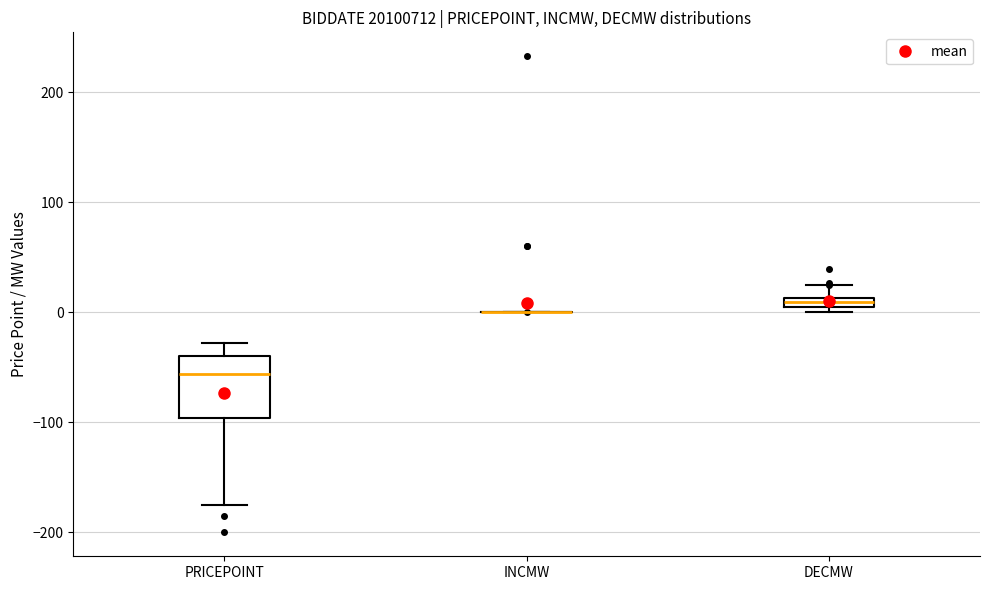

Which box is the tallest, from its lower edge to its upper edge?

PRICEPOINT